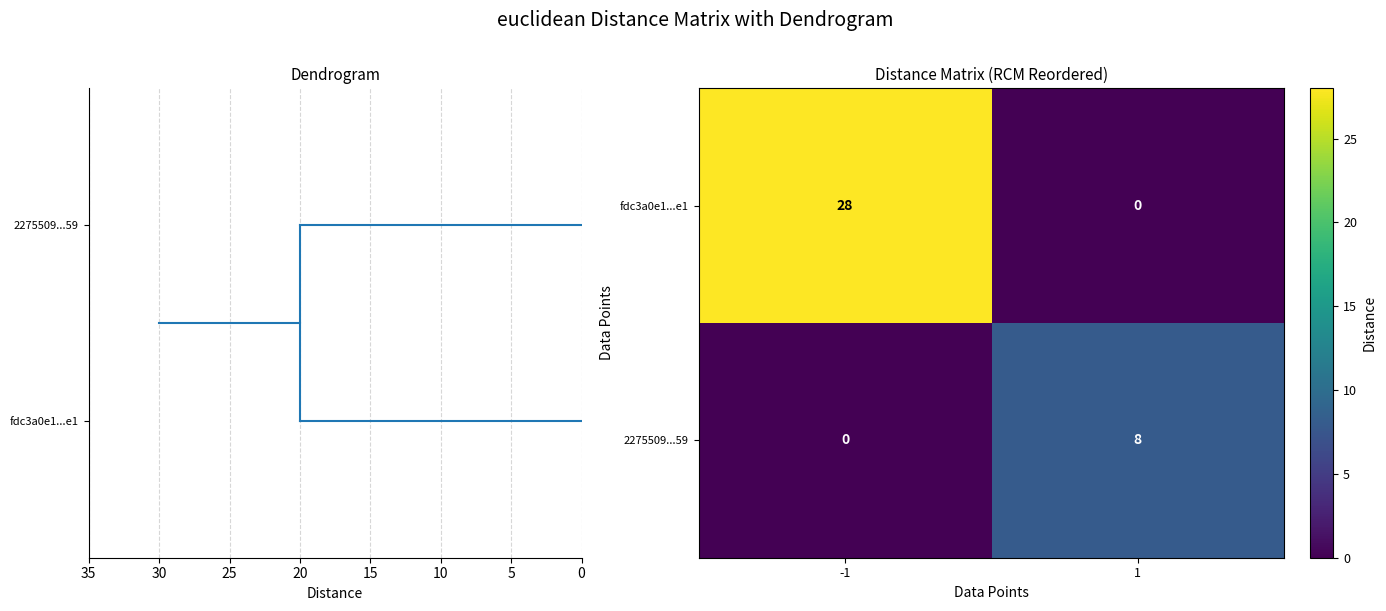

How many positive values does the fdc3a0e1...e1 series have?

1